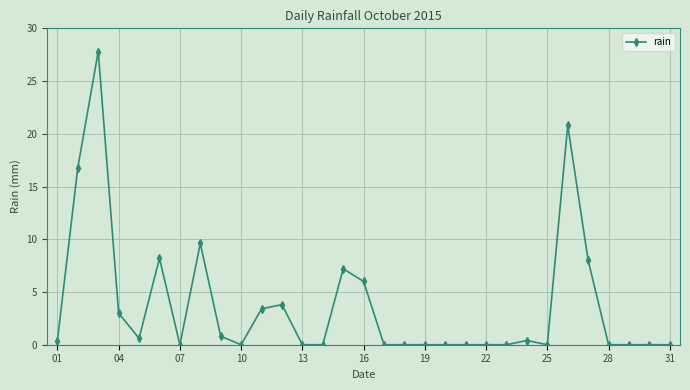

What is the sum of all values?

116.8